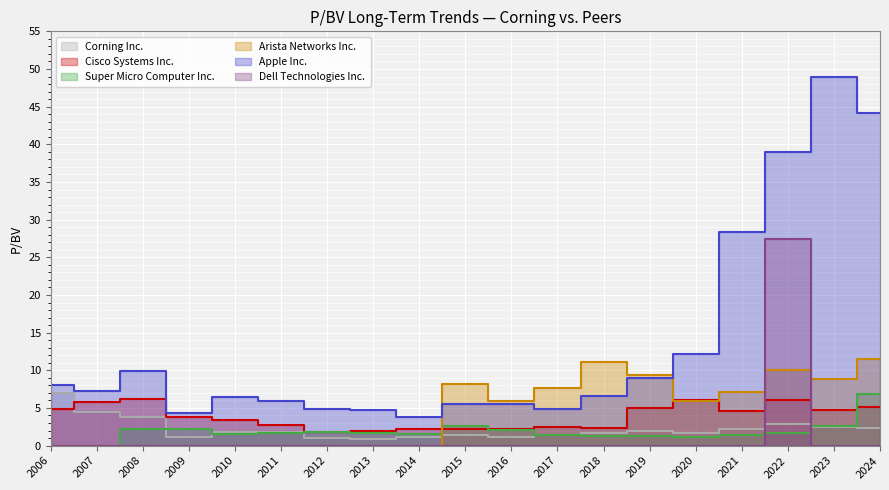

Between 2010 and 2015, which series saw the biggest shift?

Arista Networks Inc.